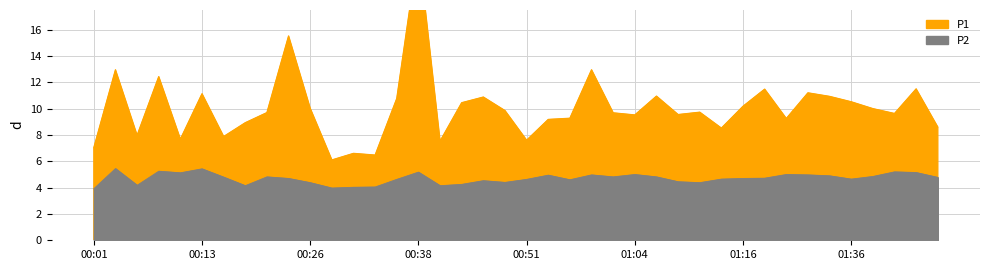

What is the lowest value of the P2 series?

3.9